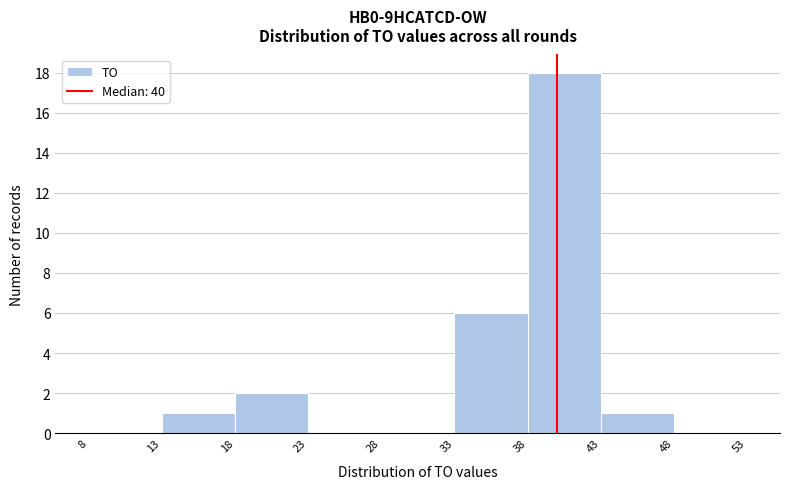

What is the height of the bar covering 38 to 43 on the x-axis? The values are not printed on the chart, so give them approximately, as read against the axis.

18